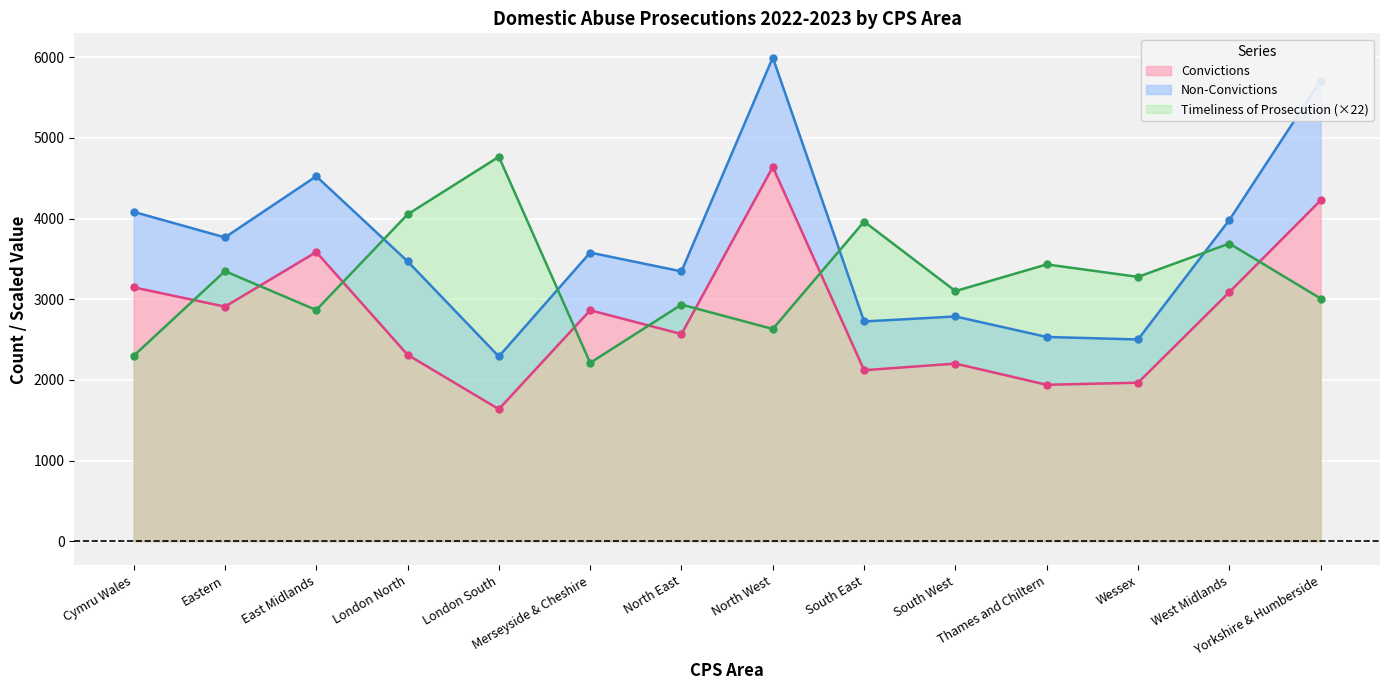

What is the label of the 13th point from the left?

West Midlands